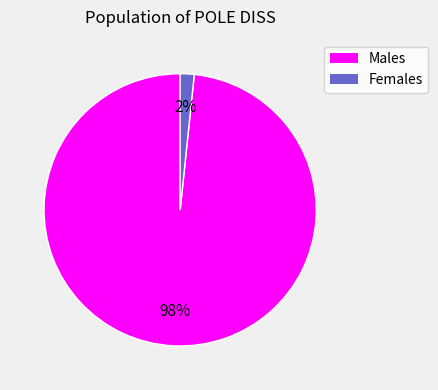

Count the number of slices in the pie.

2